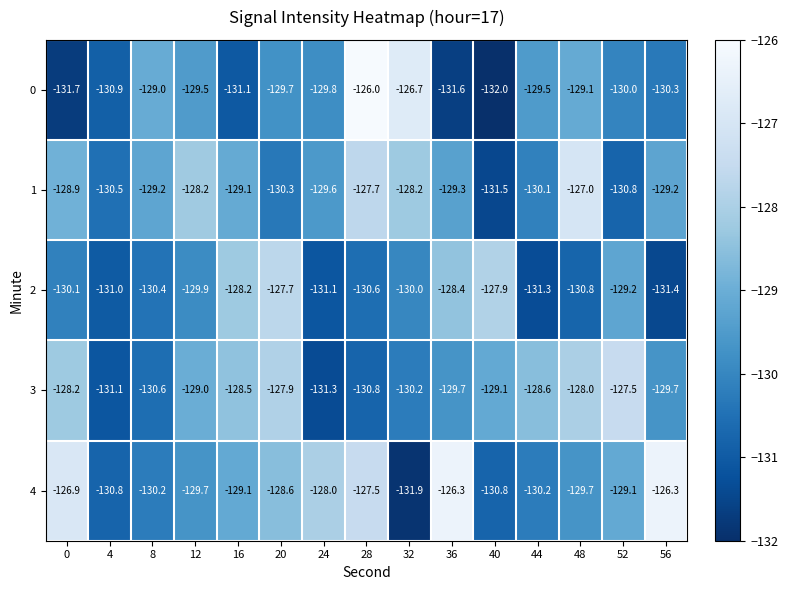

Which series changed the most between 4 and 16?

2